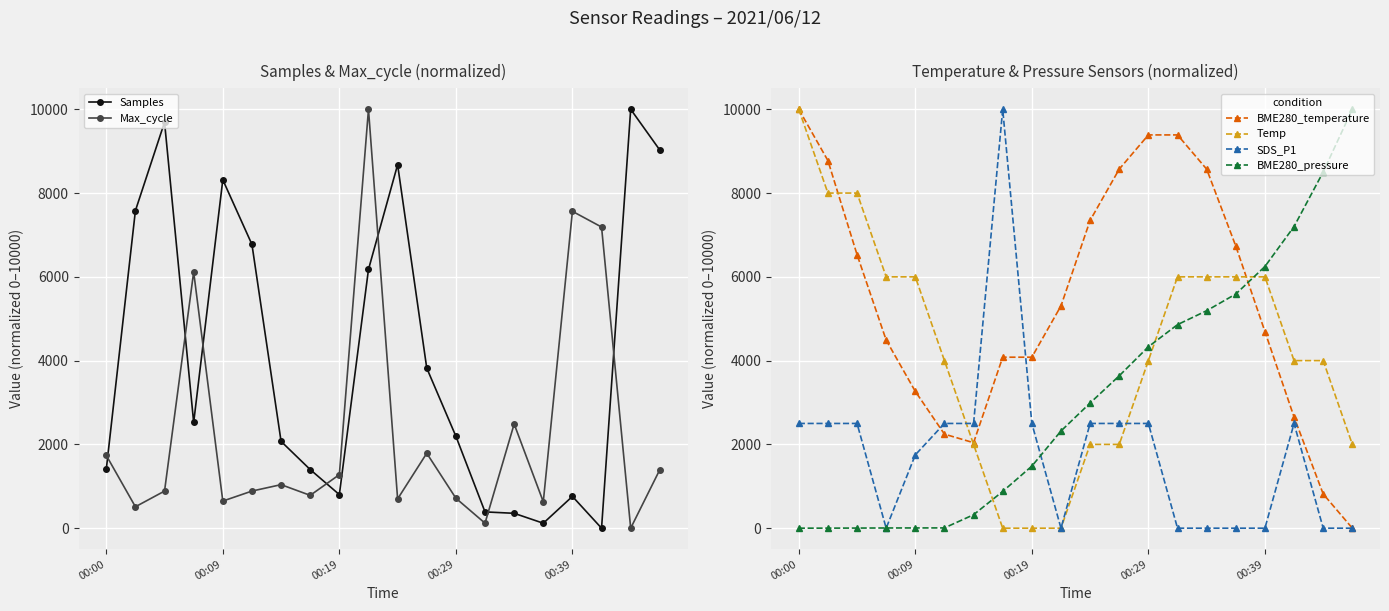

Reading right to left, transcribe all the data shown in this chart.

Samples: 9025.7	10000.0	0.0	758.8	118.2	355.1	388.7	2194.9	3822.1	8676.6	6176.6	801.5	1399.3	2072.2	6773.5	8316.5	2523.2	9691.3	7579.1	1402.5
Max_cycle: 1396.9	0.0	7189.1	7563.9	630.3	2487.2	119.3	715.5	1788.8	698.5	10000.0	1277.7	783.6	1039.2	885.9	647.4	6115.8	885.9	511.1	1737.6
BME280_temperature: 0.0	816.3	2653.1	4693.9	6734.7	8571.4	9387.8	9387.8	8571.4	7346.9	5306.1	4081.6	4081.6	2040.8	2244.9	3265.3	4489.8	6530.6	8775.5	10000.0
Temp: 2000.0	4000.0	4000.0	6000.0	6000.0	6000.0	6000.0	4000.0	2000.0	2000.0	0.0	0.0	0.0	2000.0	4000.0	6000.0	6000.0	8000.0	8000.0	10000.0
SDS_P1: 0.0	0.0	2500.0	0.0	0.0	0.0	0.0	2500.0	2500.0	2500.0	0.0	2500.0	10000.0	2500.0	2500.0	1750.0	0.0	2500.0	2500.0	2500.0
BME280_pressure: 10000.0	8502.8	7201.0	6246.3	5589.5	5191.2	4858.8	4330.5	3637.8	2988.1	2319.6	1481.3	877.4	321.0	6.5	5.6	4.6	2.8	1.1	0.0